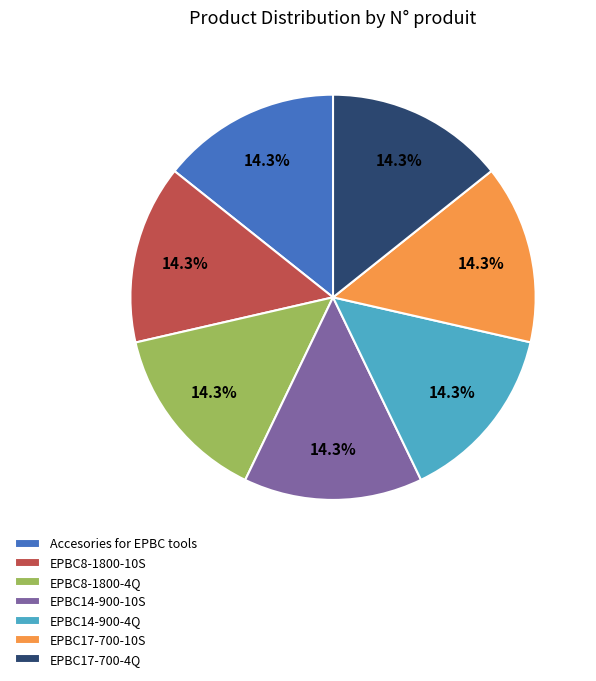

To the nearest percent, what portion does EPBC17-700-10S represent?

14%